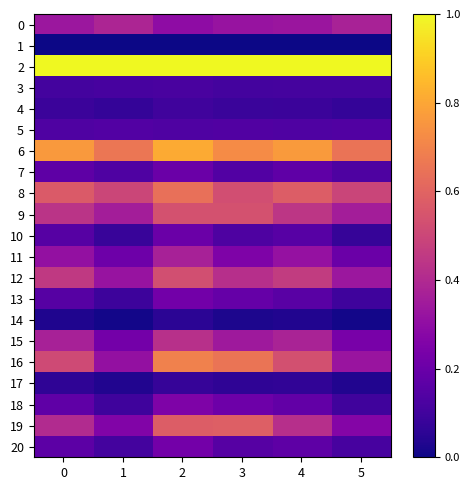

Reading left to right, extract all data points from this chart.

0: 0=0.3	1=0.4	2=0.3	3=0.3	4=0.3	5=0.4
1: 0=0.0	1=0.0	2=0.0	3=0.0	4=0.0	5=0.0
2: 0=1.0	1=1.0	2=1.0	3=1.0	4=1.0	5=1.0
3: 0=0.1	1=0.1	2=0.1	3=0.1	4=0.1	5=0.1
4: 0=0.1	1=0.1	2=0.1	3=0.1	4=0.1	5=0.1
5: 0=0.1	1=0.1	2=0.1	3=0.1	4=0.1	5=0.1
6: 0=0.8	1=0.7	2=0.8	3=0.7	4=0.8	5=0.7
7: 0=0.2	1=0.1	2=0.2	3=0.1	4=0.2	5=0.1
8: 0=0.6	1=0.5	2=0.6	3=0.5	4=0.6	5=0.5
9: 0=0.4	1=0.4	2=0.5	3=0.5	4=0.4	5=0.4
10: 0=0.2	1=0.1	2=0.2	3=0.1	4=0.2	5=0.1
11: 0=0.3	1=0.2	2=0.4	3=0.3	4=0.3	5=0.2
12: 0=0.5	1=0.3	2=0.5	3=0.4	4=0.5	5=0.3
13: 0=0.1	1=0.1	2=0.2	3=0.2	4=0.2	5=0.1
14: 0=0.0	1=0.0	2=0.1	3=0.0	4=0.0	5=0.0
15: 0=0.4	1=0.2	2=0.4	3=0.3	4=0.4	5=0.2
16: 0=0.5	1=0.3	2=0.7	3=0.7	4=0.5	5=0.3
17: 0=0.1	1=0.0	2=0.1	3=0.1	4=0.1	5=0.0
18: 0=0.2	1=0.1	2=0.3	3=0.2	4=0.2	5=0.1
19: 0=0.4	1=0.3	2=0.6	3=0.6	4=0.4	5=0.3
20: 0=0.2	1=0.1	2=0.2	3=0.1	4=0.2	5=0.1